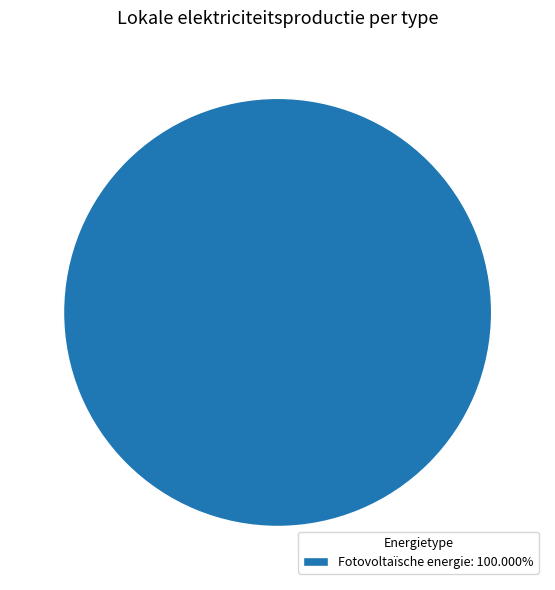

Does Fotovoltaïsche energie: 100.000% account for over 50% of the chart?

Yes